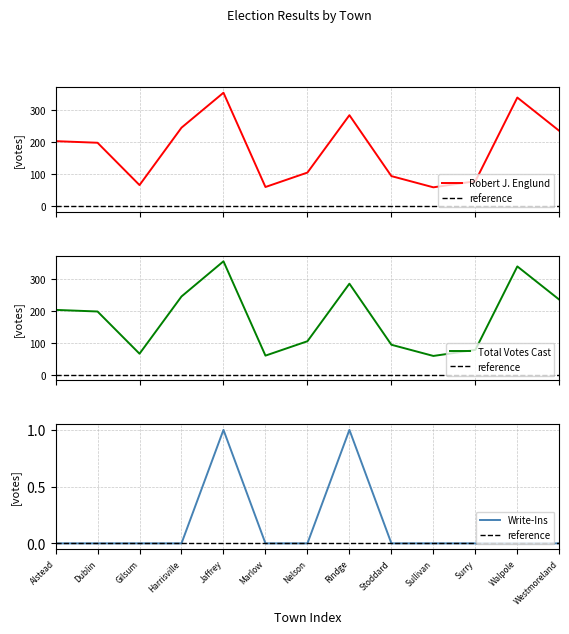

Is it true that Total Votes Cast equals 80 at Rindge?

False